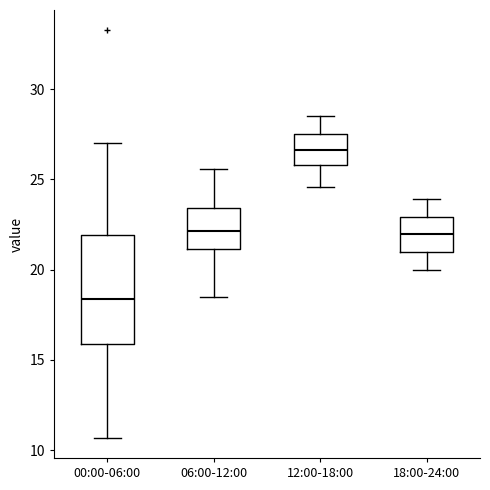

Where does the median line of the box for 12:00-18:00 sit on the y-axis? The values are not printed on the chart, so give them approximately, as read against the axis.

26.5